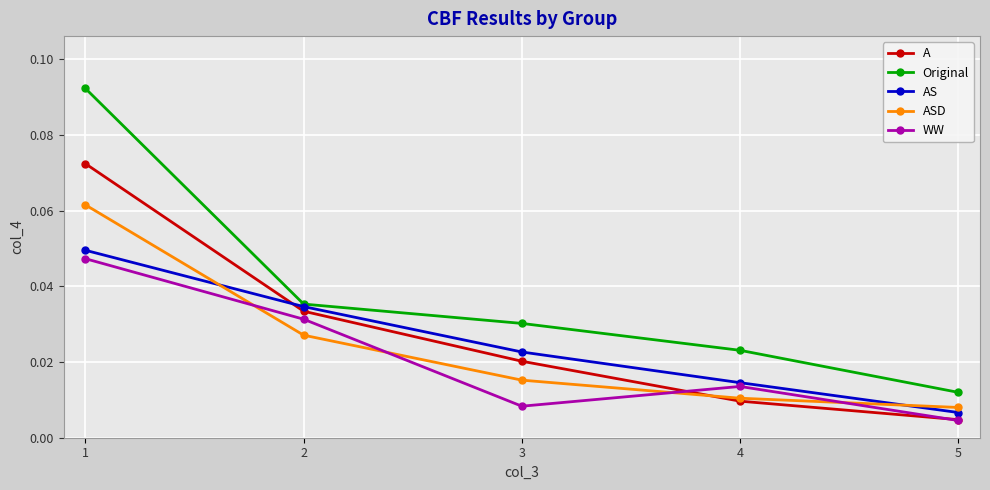

Which series has the largest total across all categories?

Original